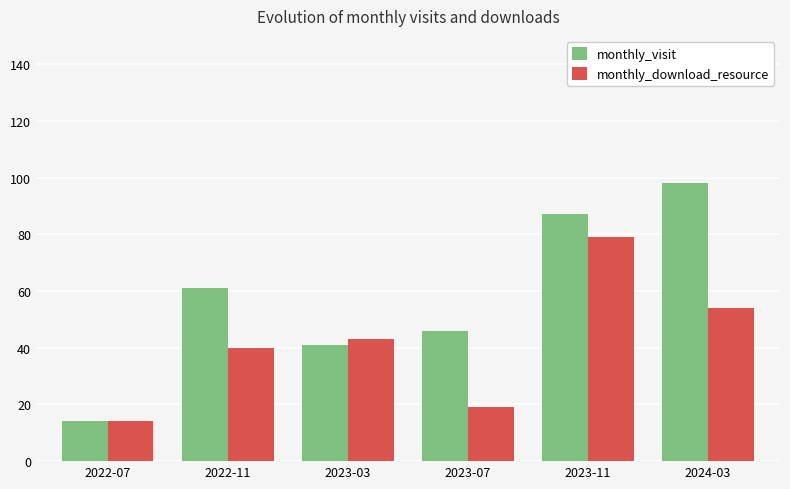

At 2022-11, list the series in order from largest to smallest.

monthly_visit, monthly_download_resource